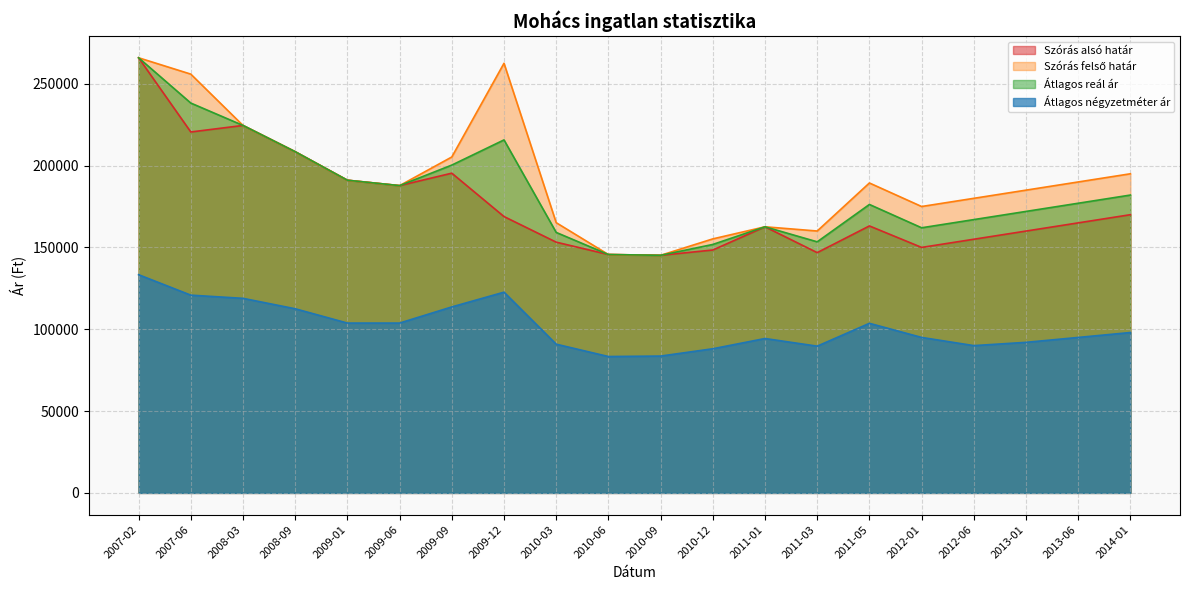

At which label is Átlagos négyzetméter ár closest to 108333?

2008-09